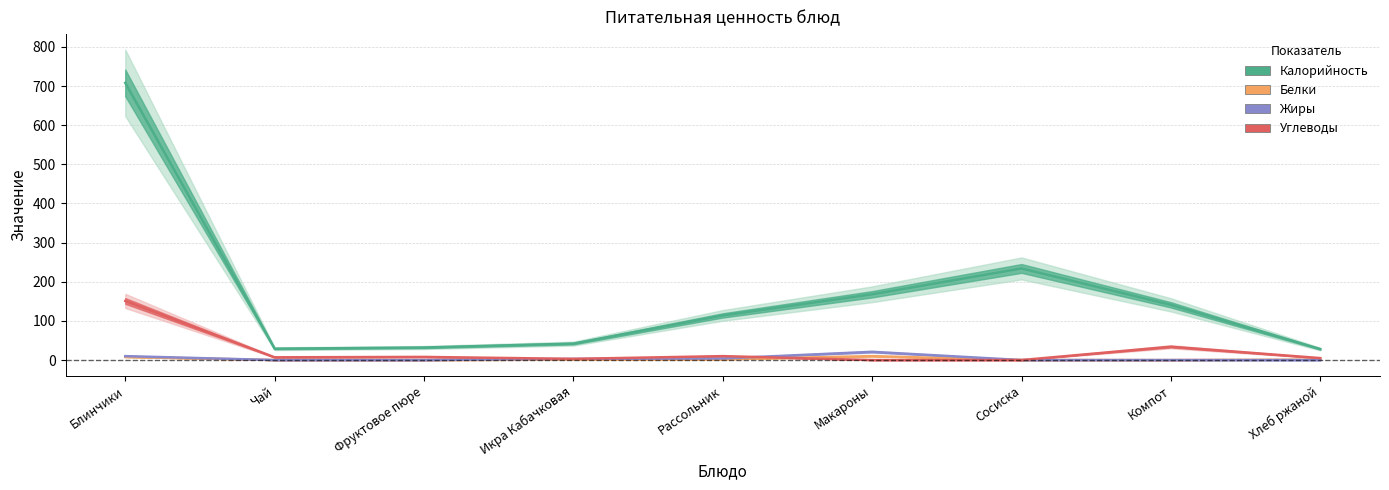

True or false: Калорийность has more than 0 points higher than both neighbors.

True